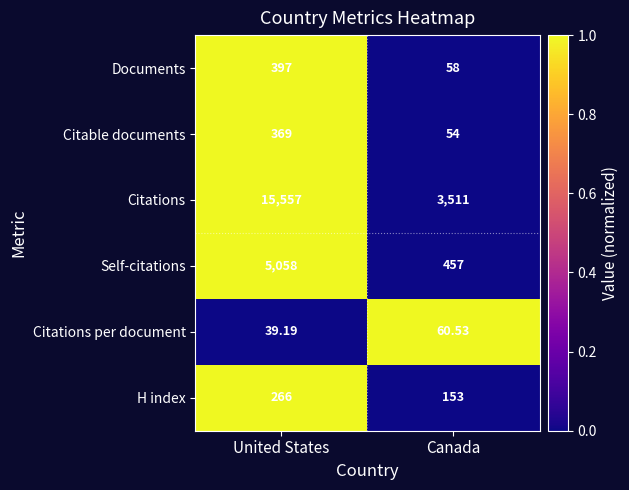

Which label corresponds to the largest value in the chart?

United States